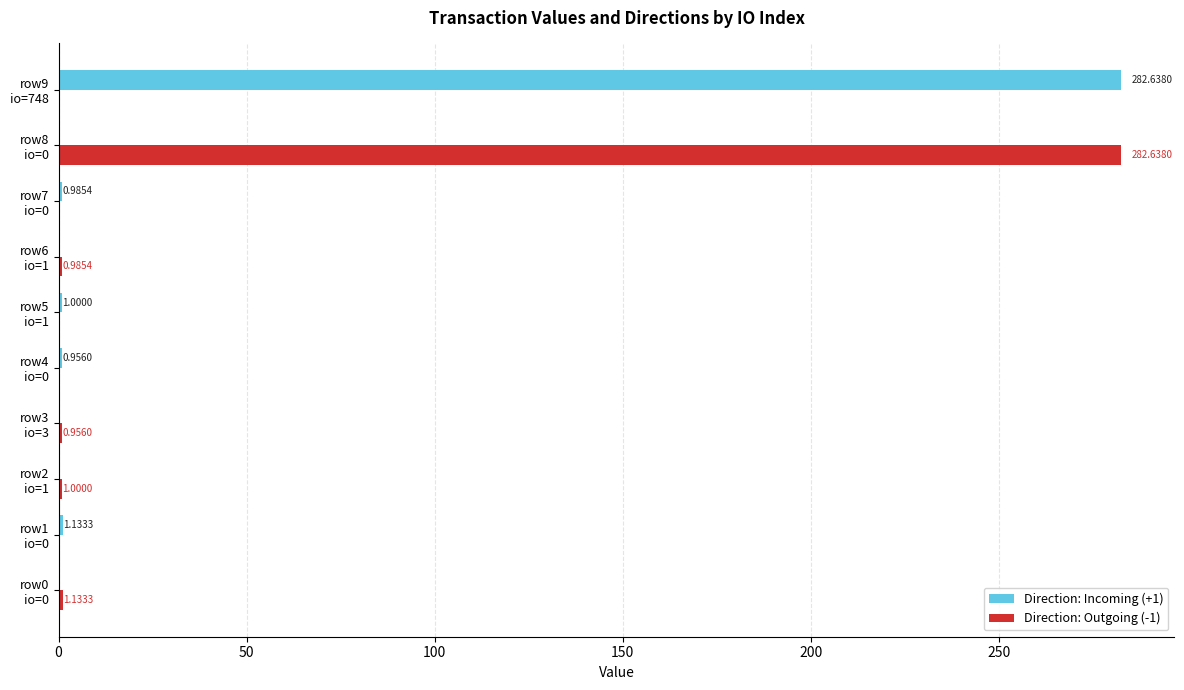

What is the sum of all Direction: Outgoing (-1) values?

286.7